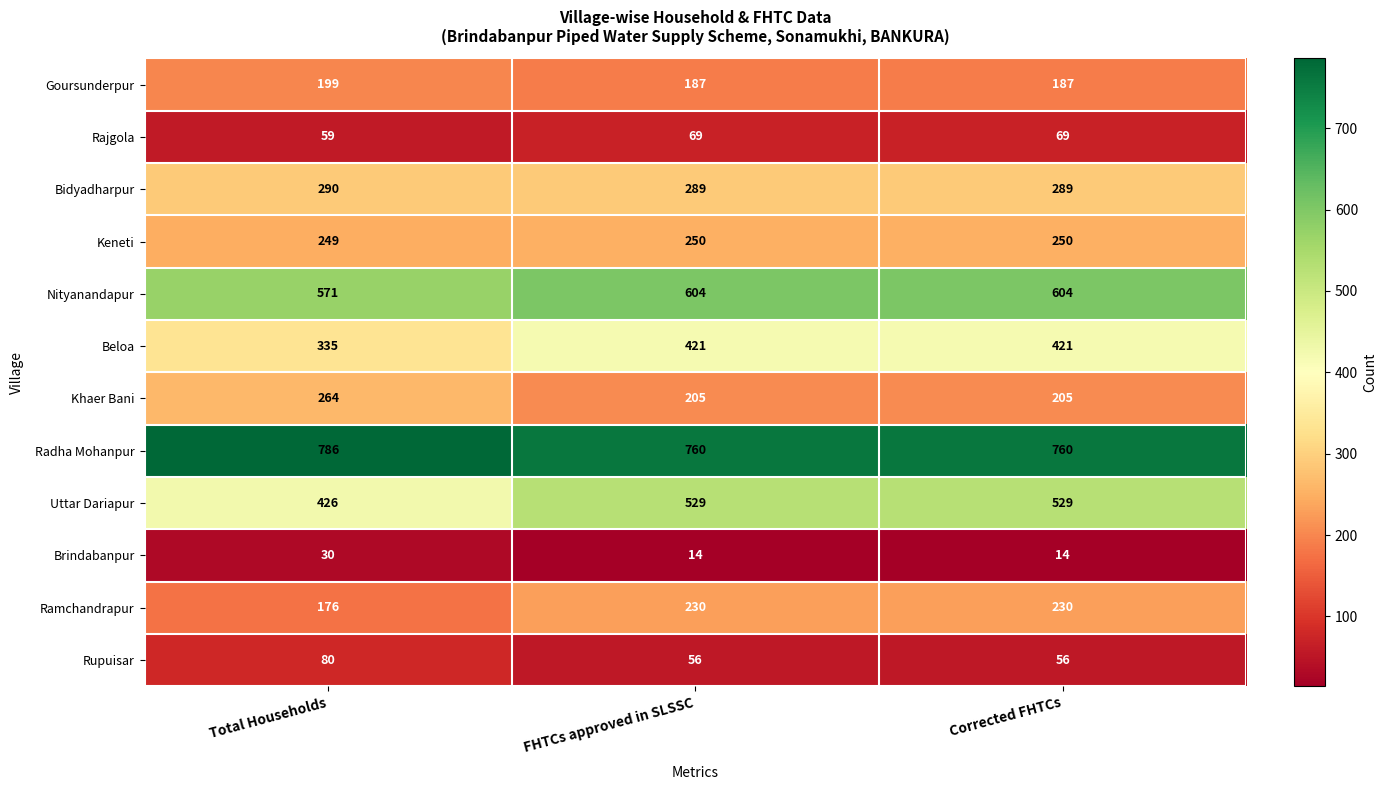

How many Radha Mohanpur values are between 760 and 786?

3